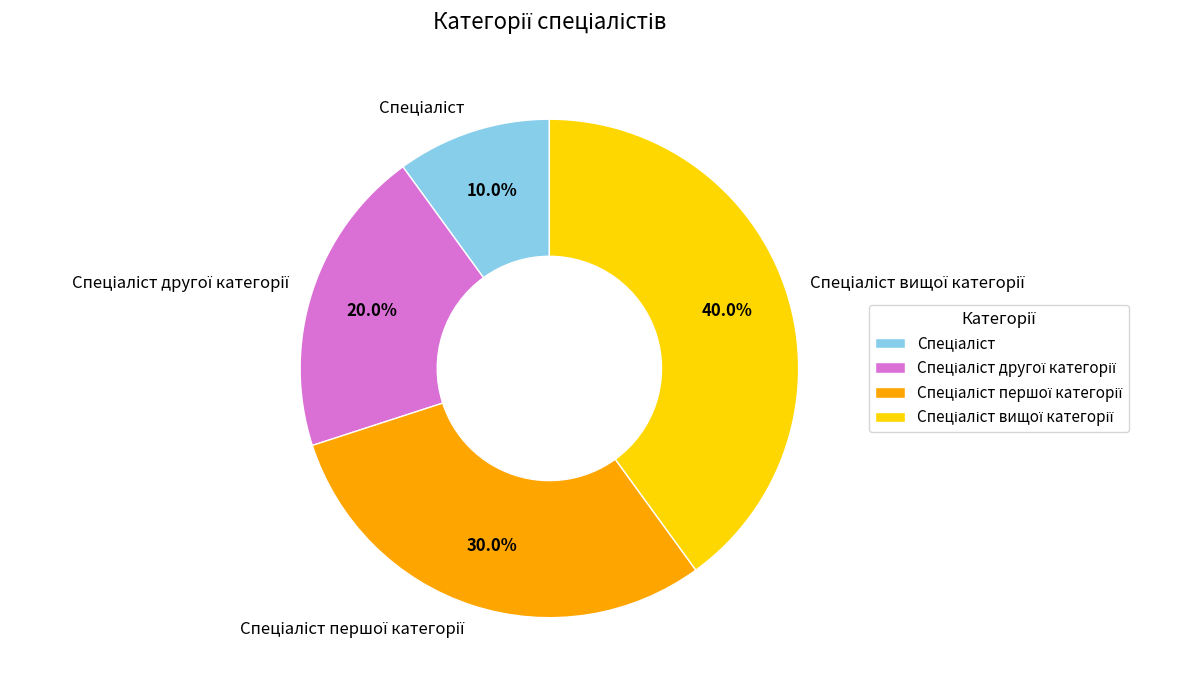

Is there any slice that represents more than half of the pie?

No